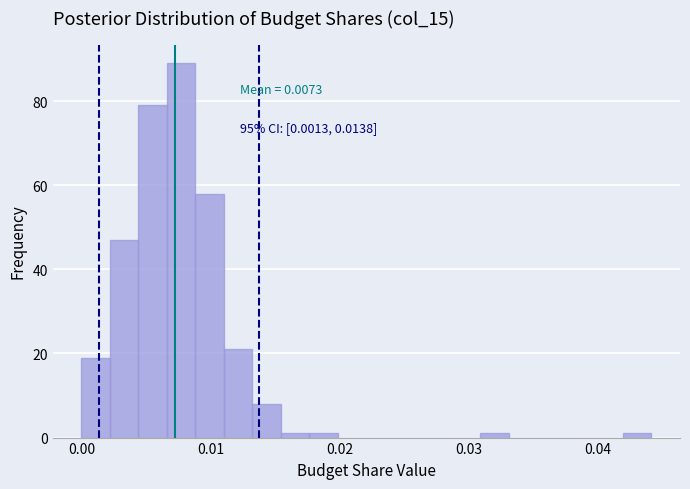

Around what value on the x-axis is the tallest bar? Give the approximate position of its centre, as read against the axis.

0.008